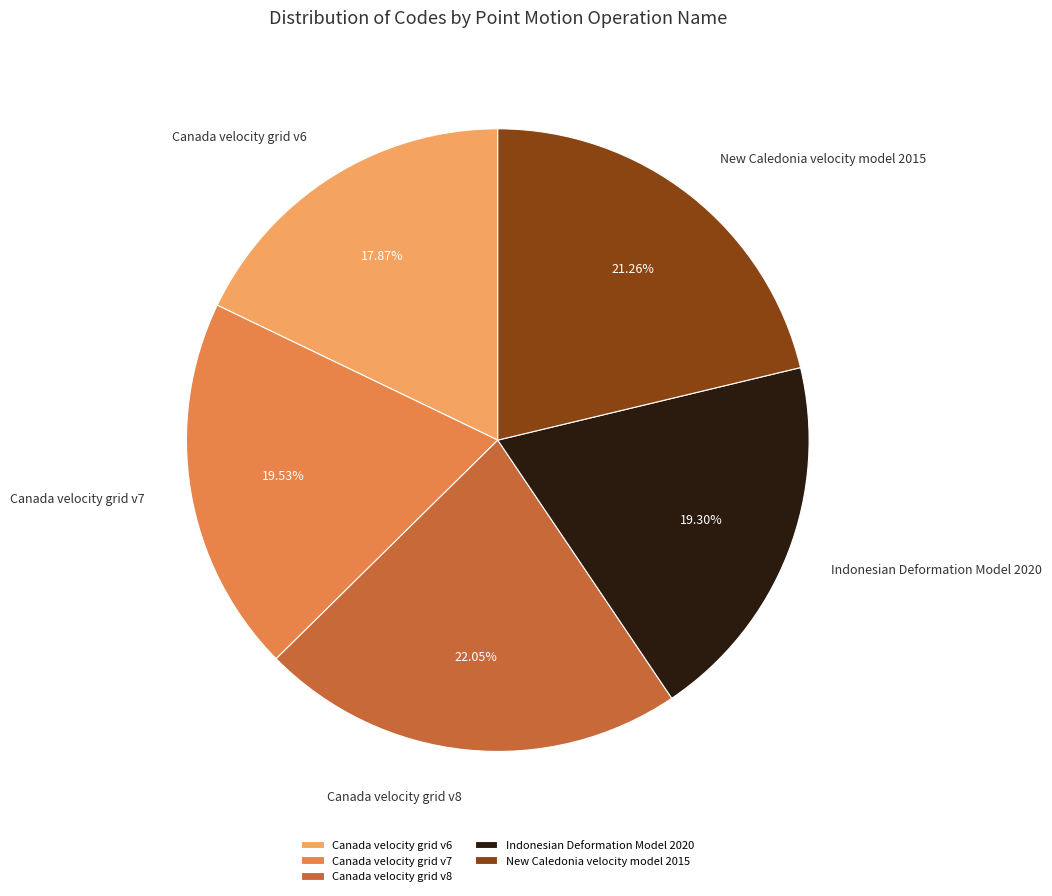

Is it true that New Caledonia velocity model 2015 is 26% of the pie?

False